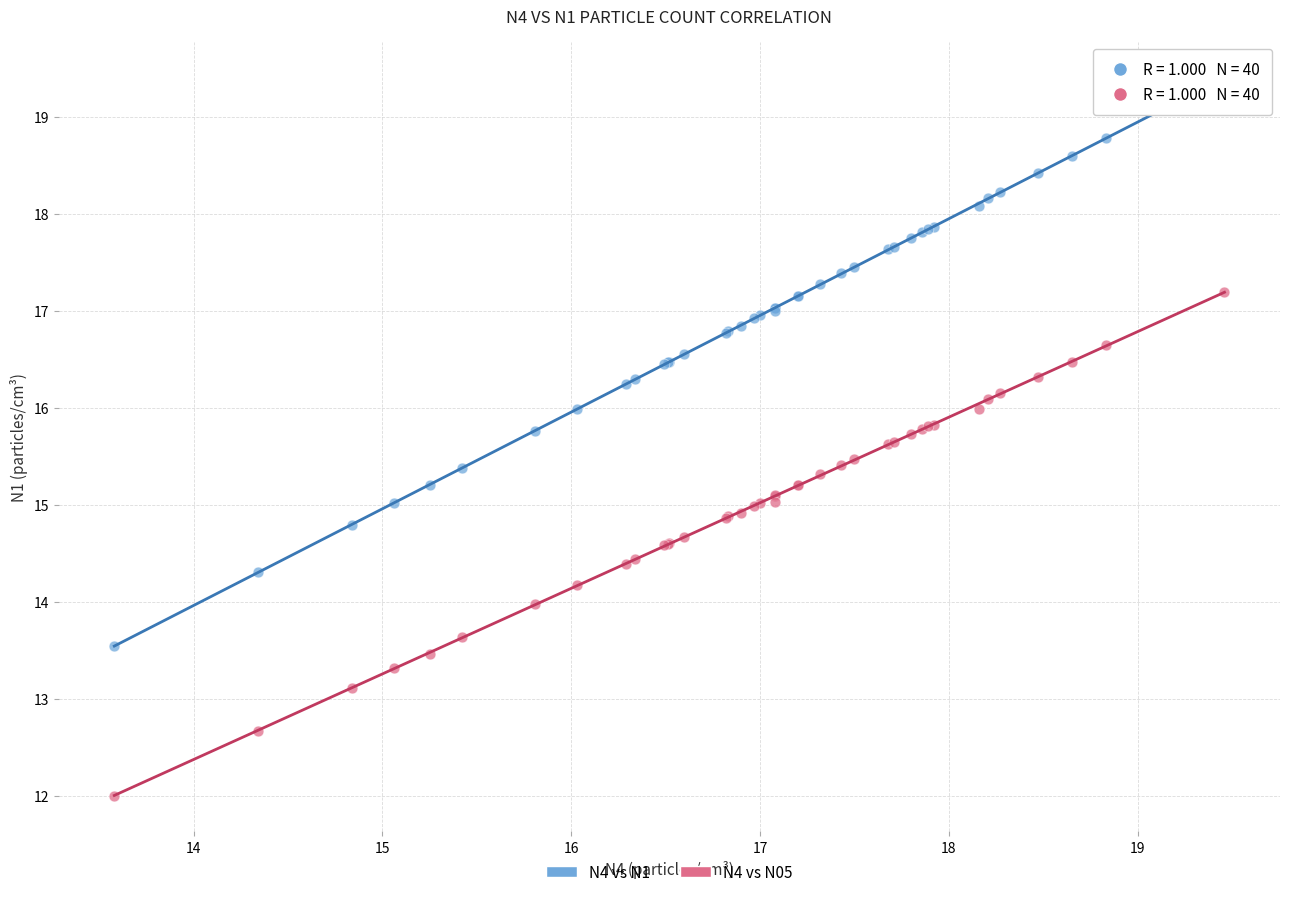

Which series contains the highest Y value?

N4 vs N1